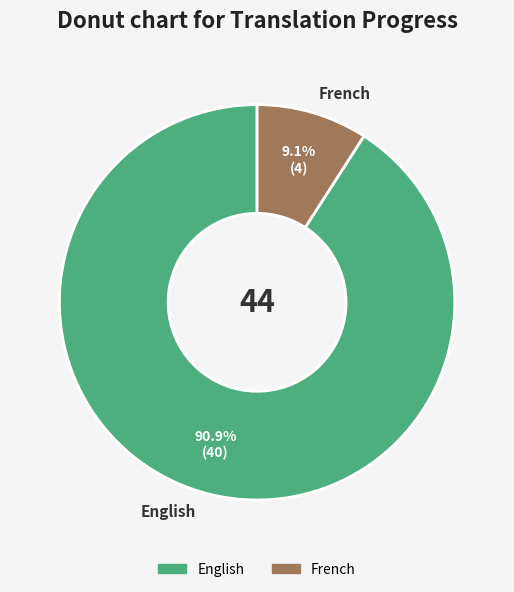

To the nearest percent, what is the combined percentage of French and English?

100%